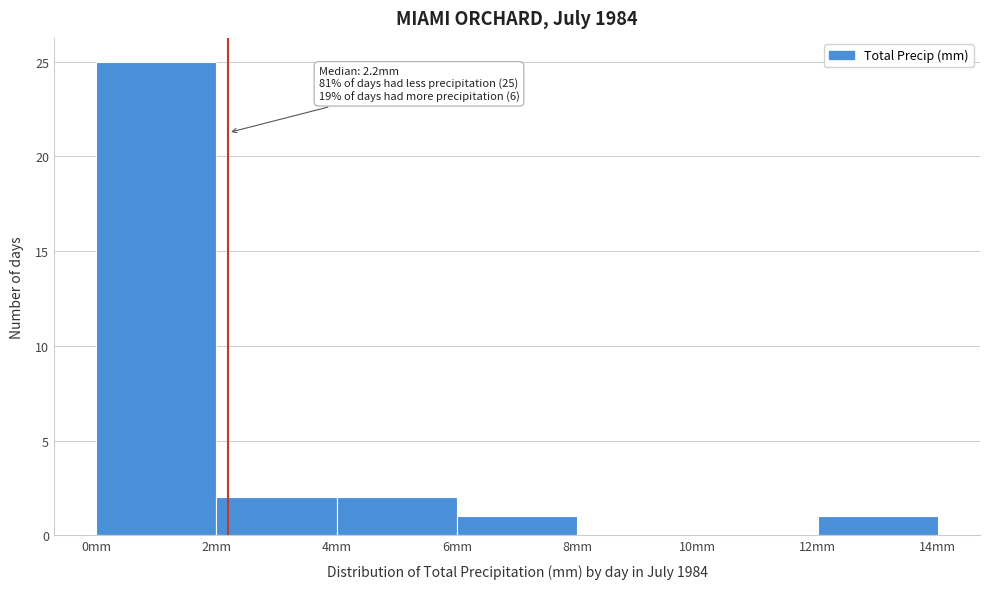

Over which range of the x-axis is the bar tallest?

0 to 2